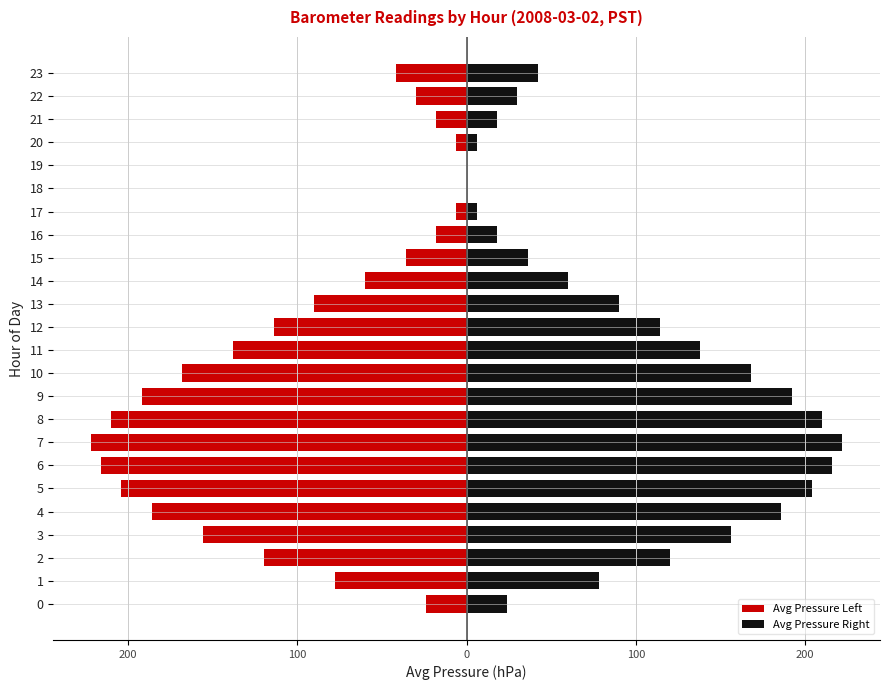

Read the Avg Pressure Left value at 7.

-222.0